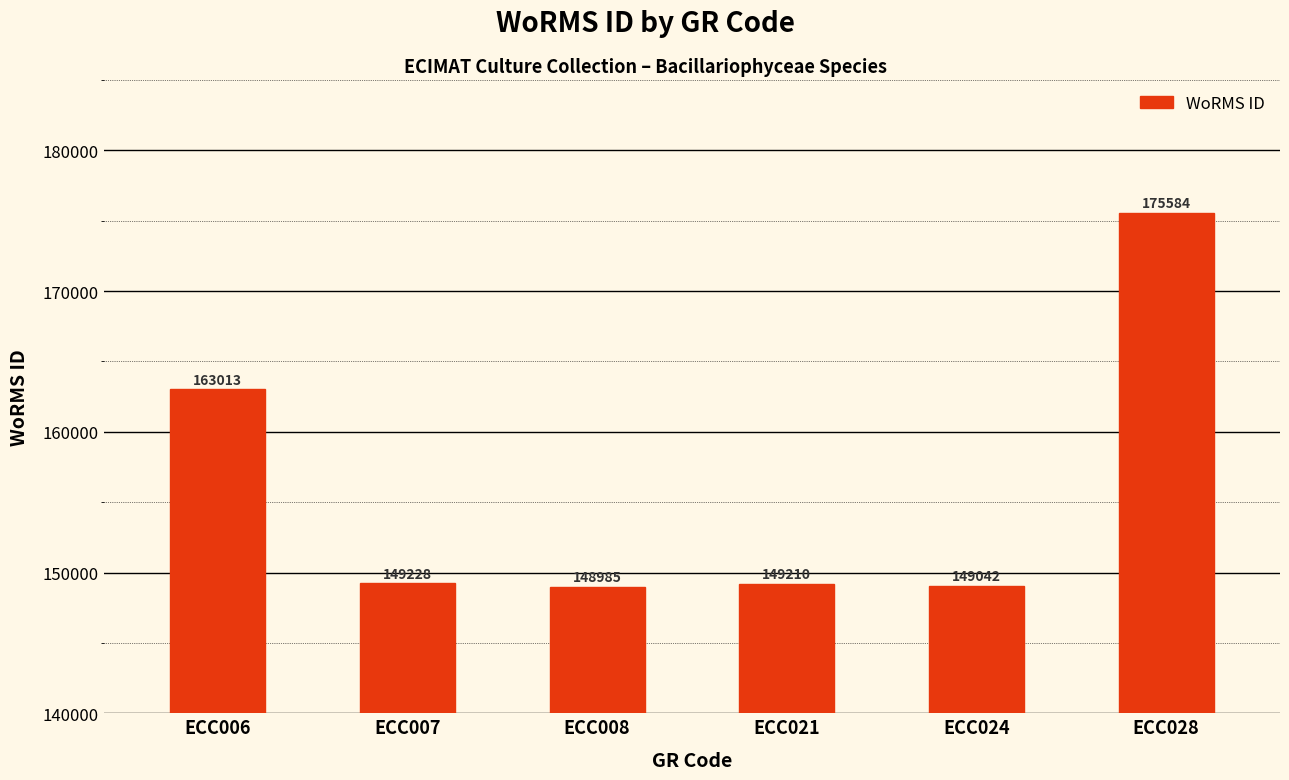

What is the difference between the values at ECC024 and ECC007?

186